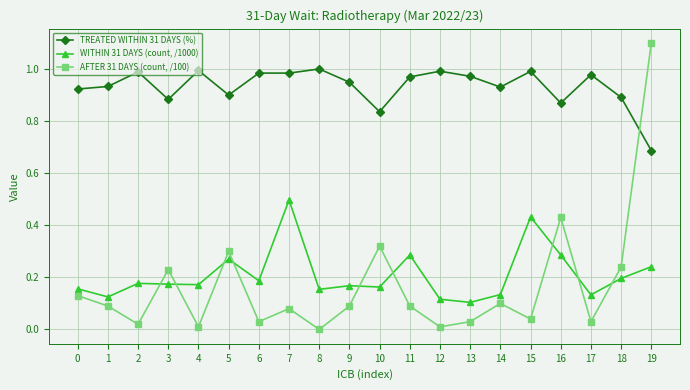

Which series has the widest spread of values?

AFTER 31 DAYS (count, /100)